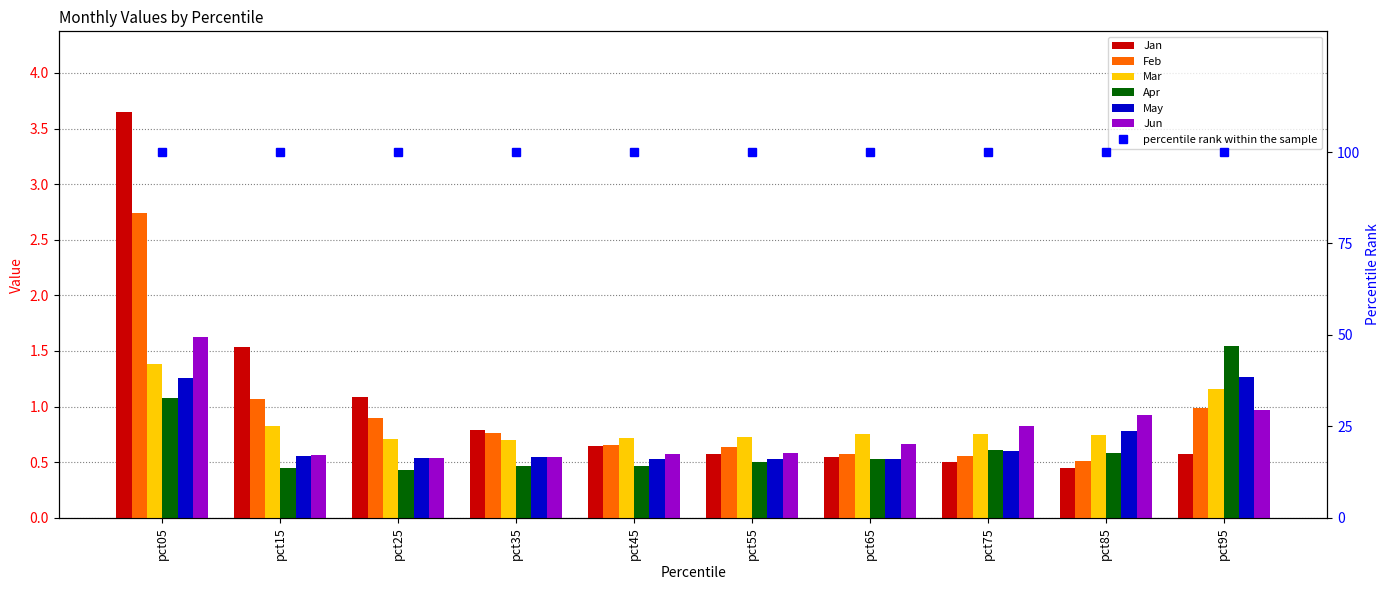

What is the total value across all series at pct05?

11.7